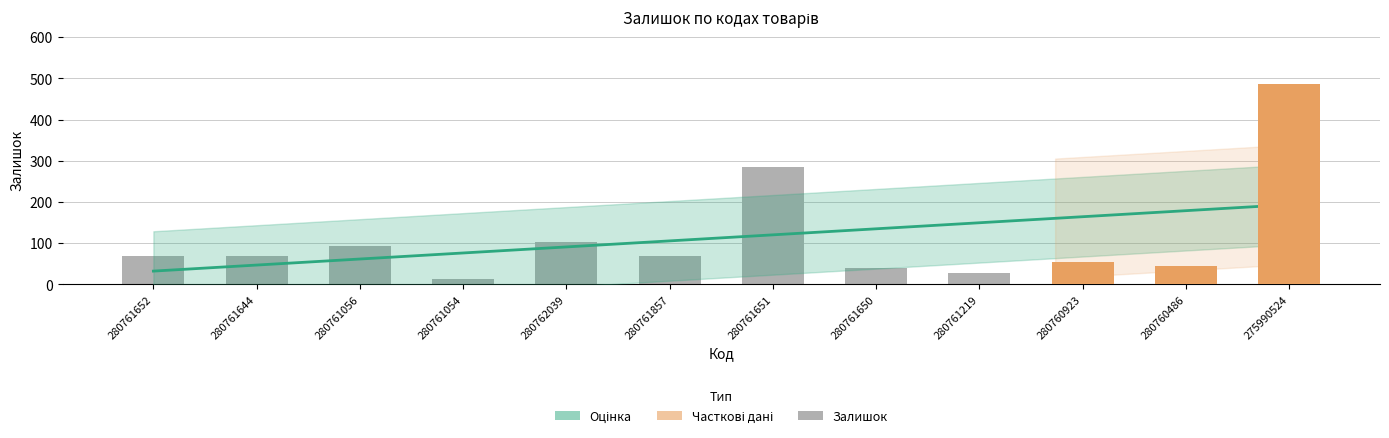

Count the number of values greater than 70.

4